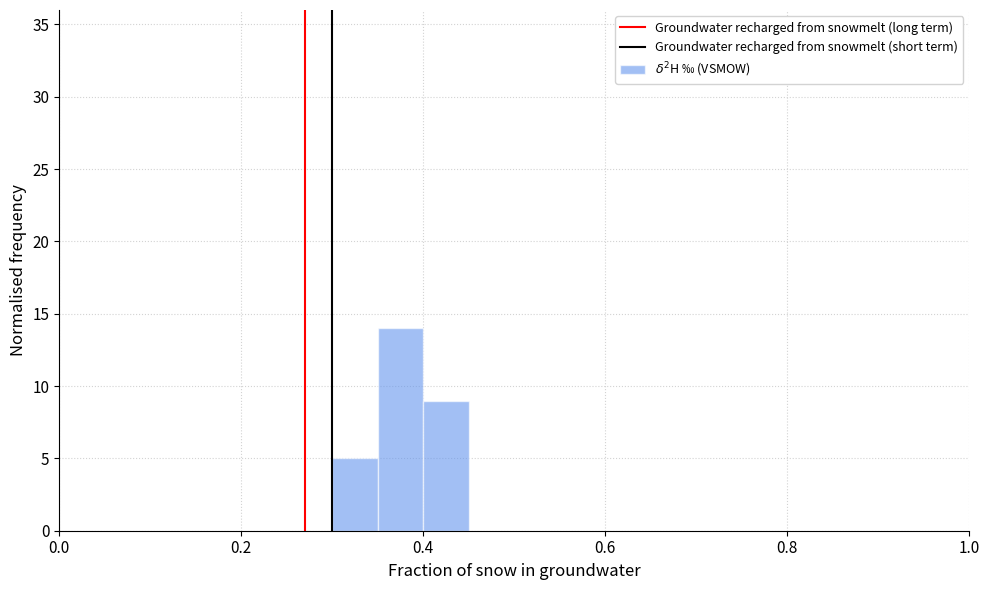

Around what value on the x-axis is the tallest bar? Give the approximate position of its centre, as read against the axis.

0.38